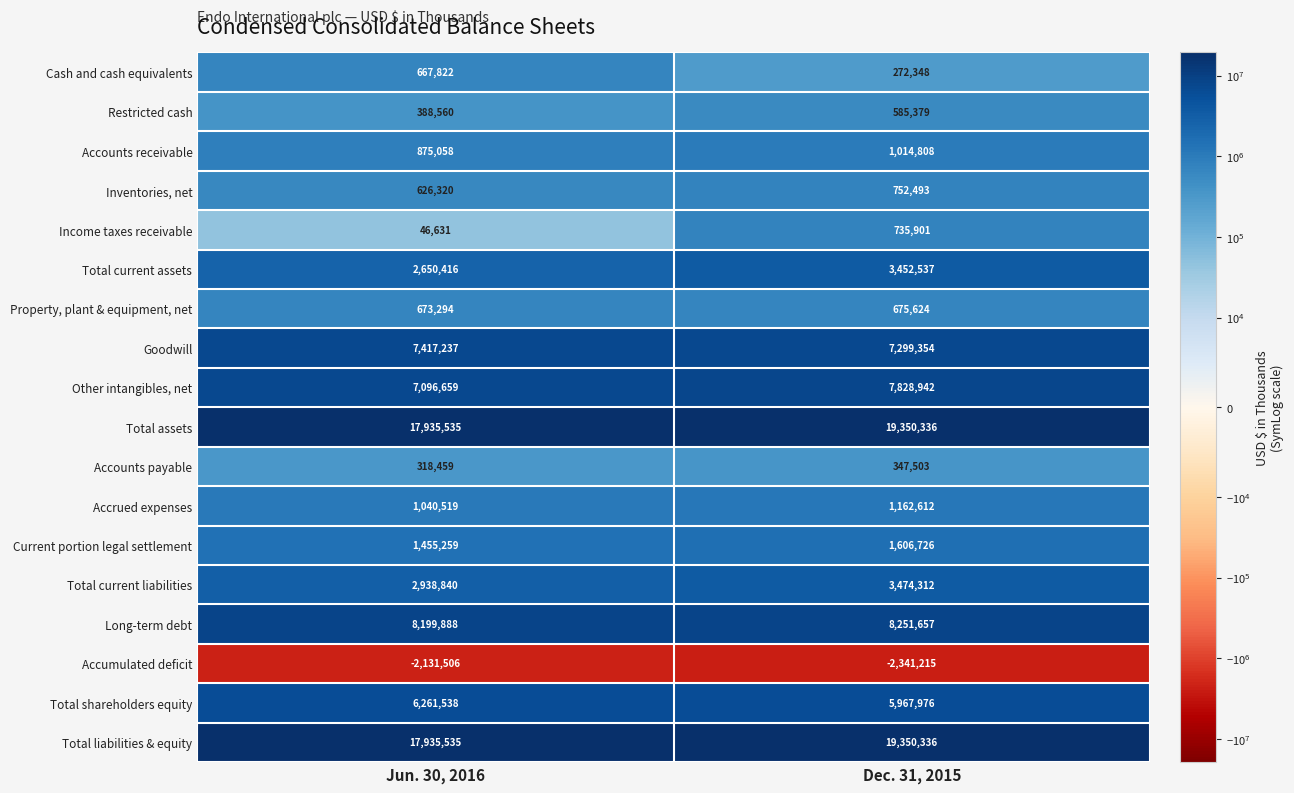

Which category has the lowest value in the Accrued expenses series?

Jun. 30, 2016